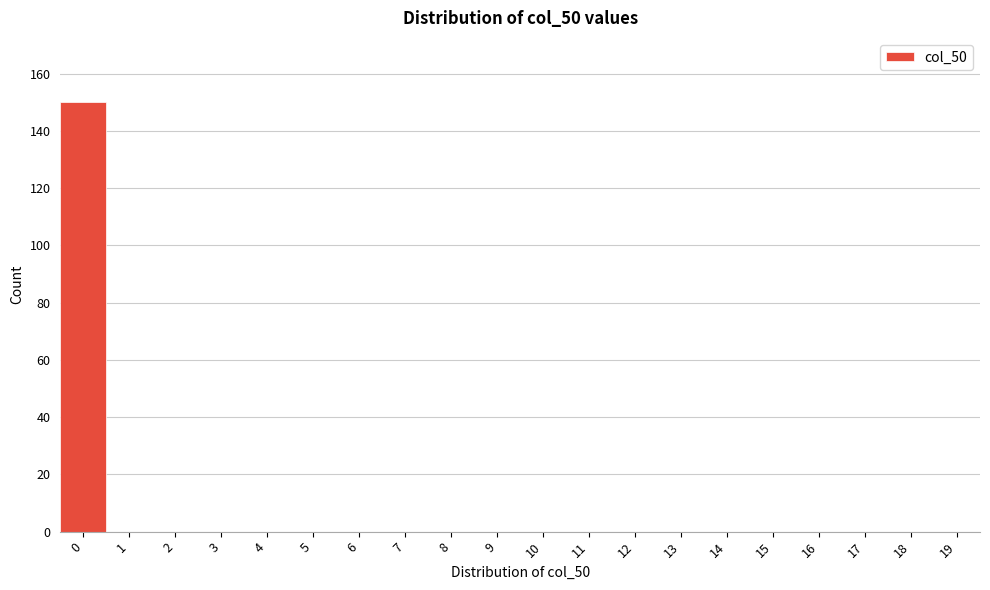

Reading left to right, transcribe this chart: for each bar, give the range it covers on the x-axis and its height. The values are not printed on the chart, so give them approximately, as read against the axis.

-0.5 to 0.5: 150
0.5 to 1.5: 0
1.5 to 2.5: 0
2.5 to 3.5: 0
3.5 to 4.5: 0
4.5 to 5.5: 0
5.5 to 6.5: 0
6.5 to 7.5: 0
7.5 to 8.5: 0
8.5 to 9.5: 0
9.5 to 10.5: 0
10.5 to 11.5: 0
11.5 to 12.5: 0
12.5 to 13.5: 0
13.5 to 14.5: 0
14.5 to 15.5: 0
15.5 to 16.5: 0
16.5 to 17.5: 0
17.5 to 18.5: 0
18.5 to 19.5: 0